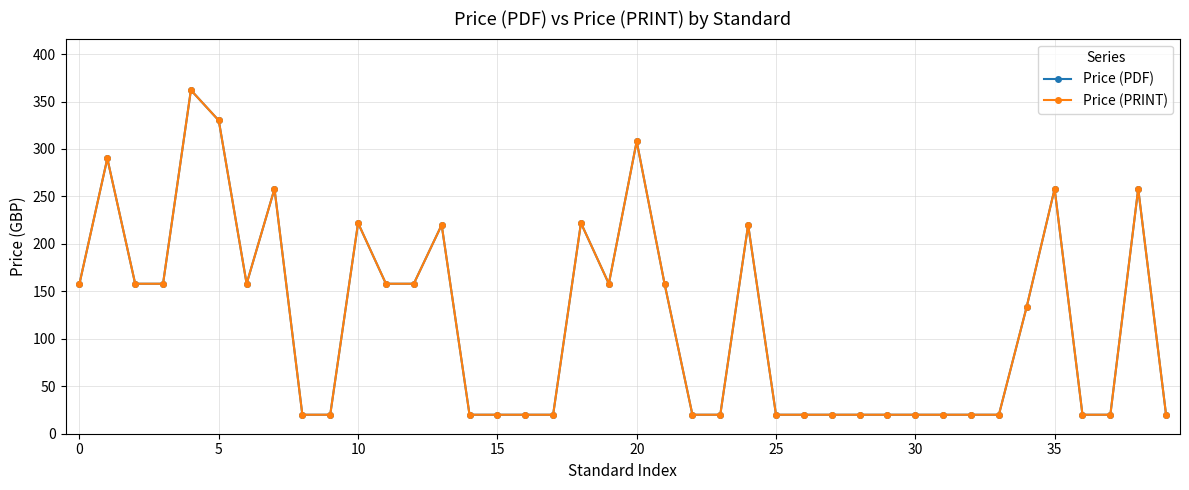

True or false: Price (PDF) and Price (PRINT) cross at least once.

False